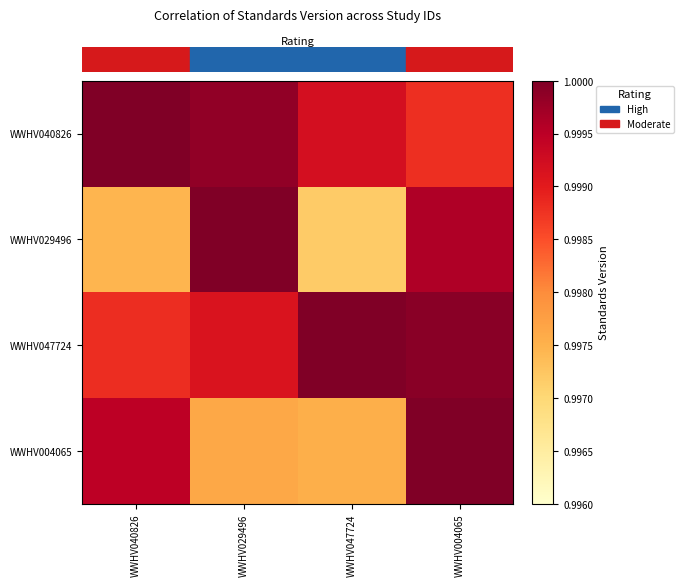

At which category is the sum across all series the highest?

WWHV004065